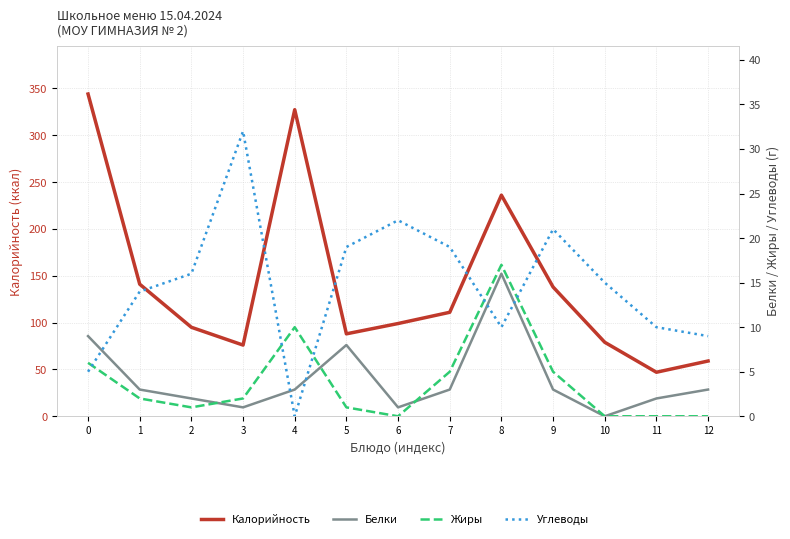

What are all the series names shown in the legend?

Калорийность, Белки, Жиры, Углеводы